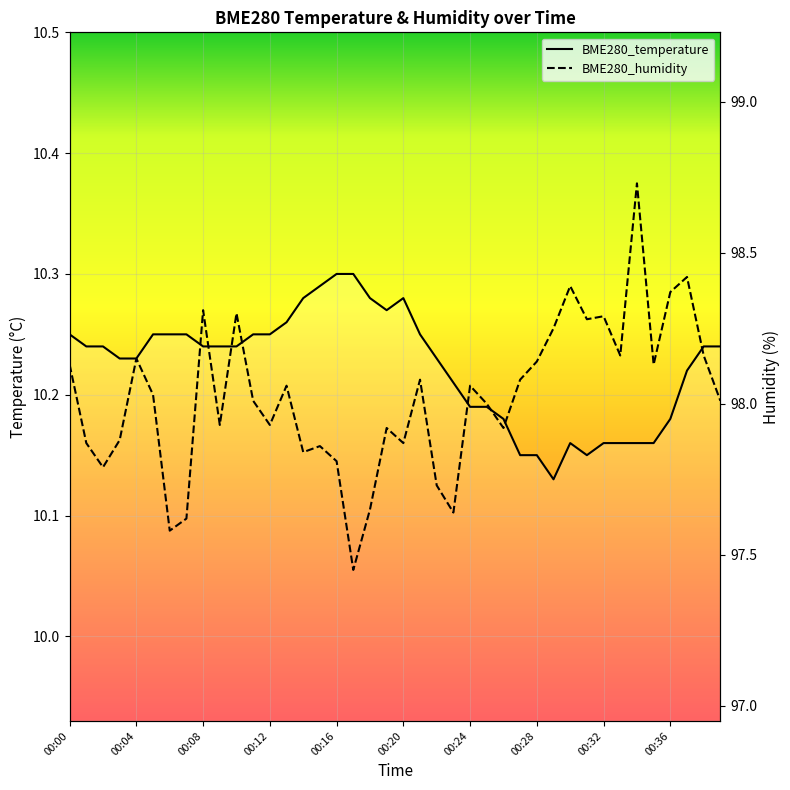

Where is the first local maximum for BME280_humidity?

00:04